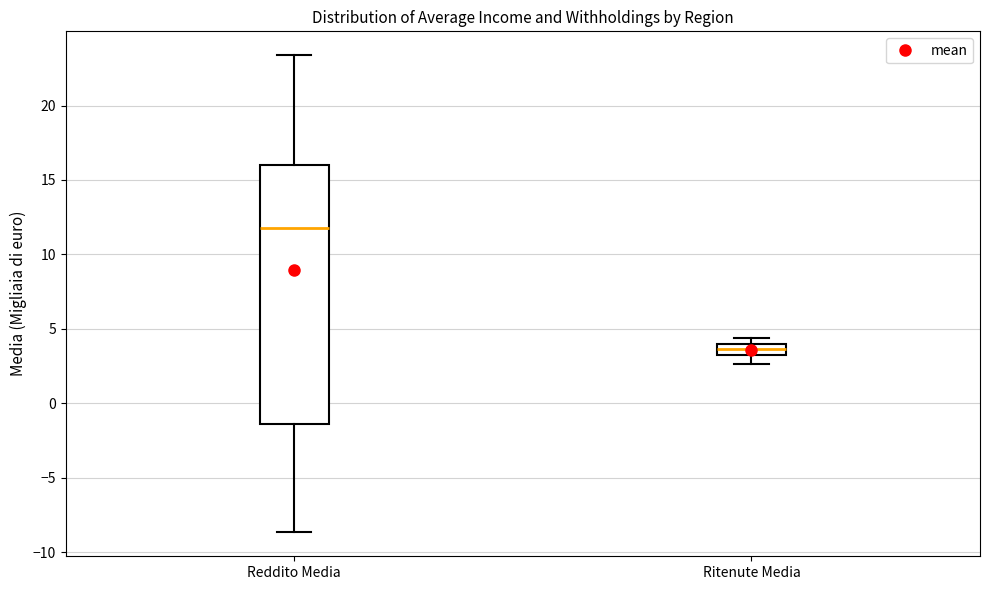

Where is the upper edge of the box for Reddito Media on the y-axis? The values are not printed on the chart, so give them approximately, as read against the axis.

16.0